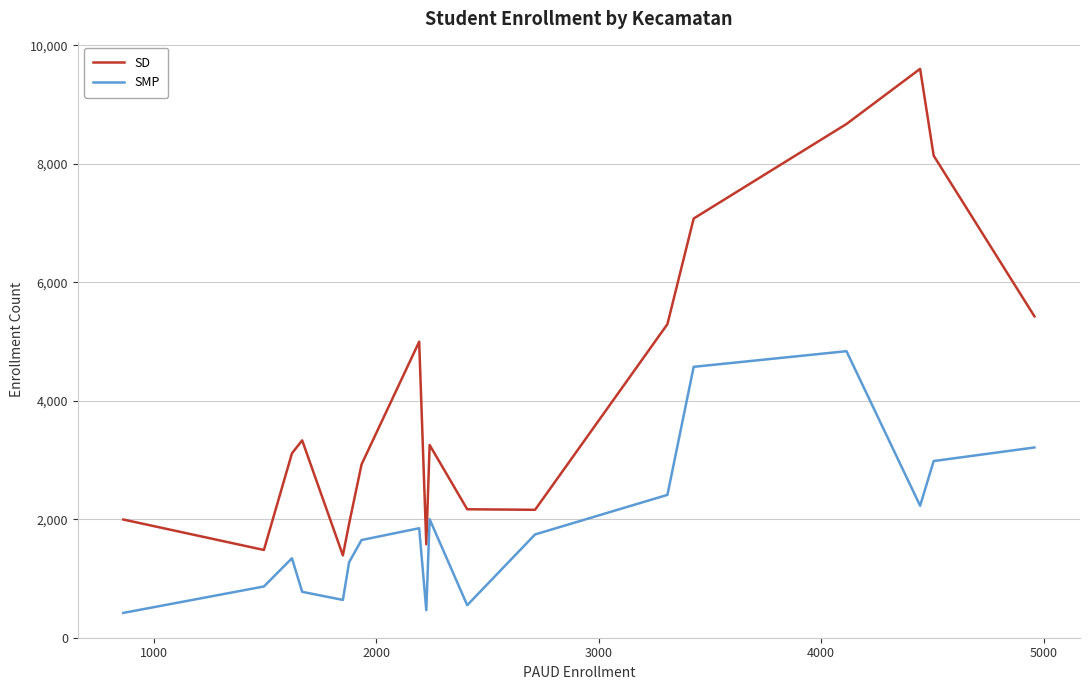

What is the smallest value displayed?

419